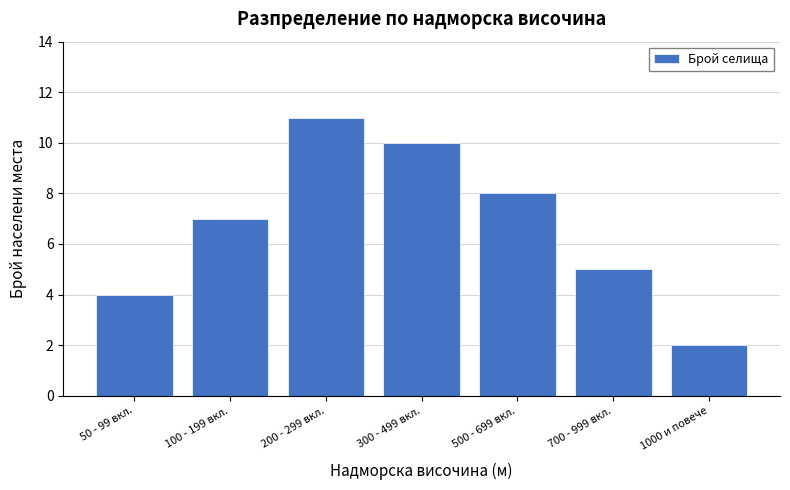

Reading right to left, what are all the values shown in this chart?

2	5	8	10	11	7	4